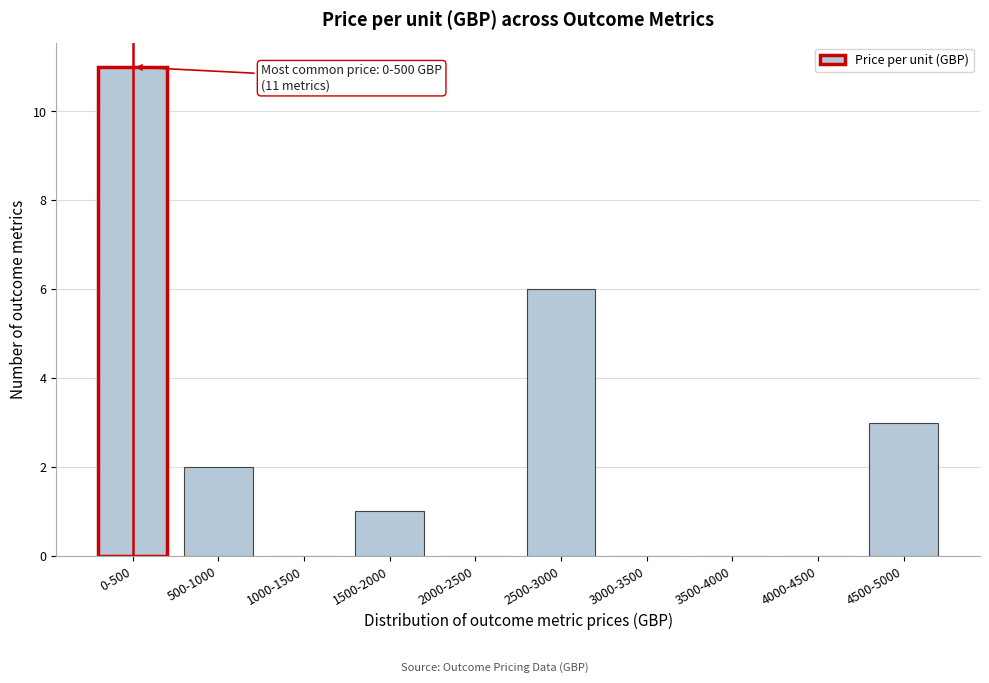

Reading right to left, what are all the values shown in this chart?

4500-5000=3	4000-4500=0	3500-4000=0	3000-3500=0	2500-3000=6	2000-2500=0	1500-2000=1	1000-1500=0	500-1000=2	0-500=11